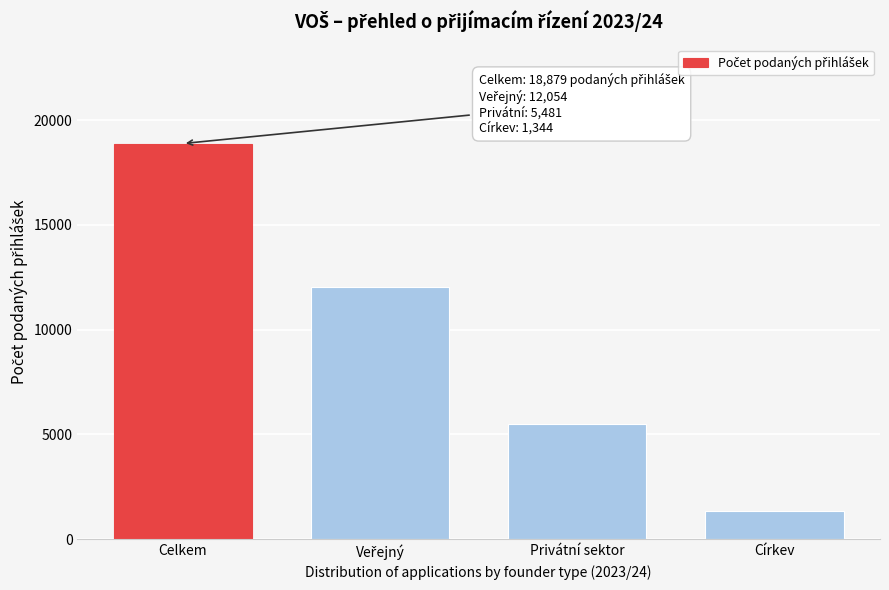

Reading left to right, what are all the values shown in this chart?

18879	12054	5481	1344